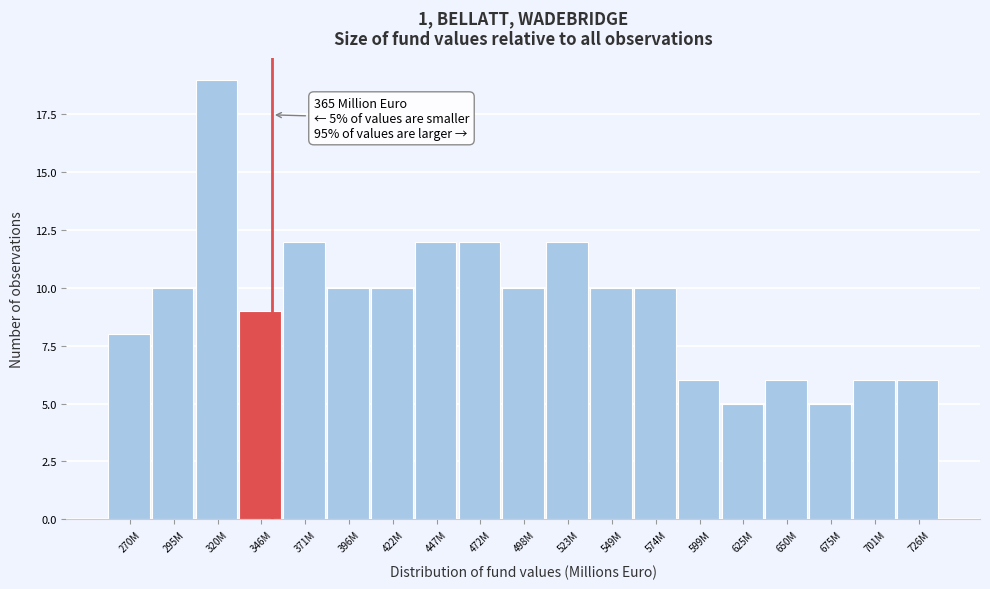

Reading right to left, list all the values displayed in this chart.

726M=6	701M=6	675M=5	650M=6	625M=5	599M=6	574M=10	549M=10	523M=12	498M=10	472M=12	447M=12	422M=10	396M=10	371M=12	346M=9	320M=19	295M=10	270M=8